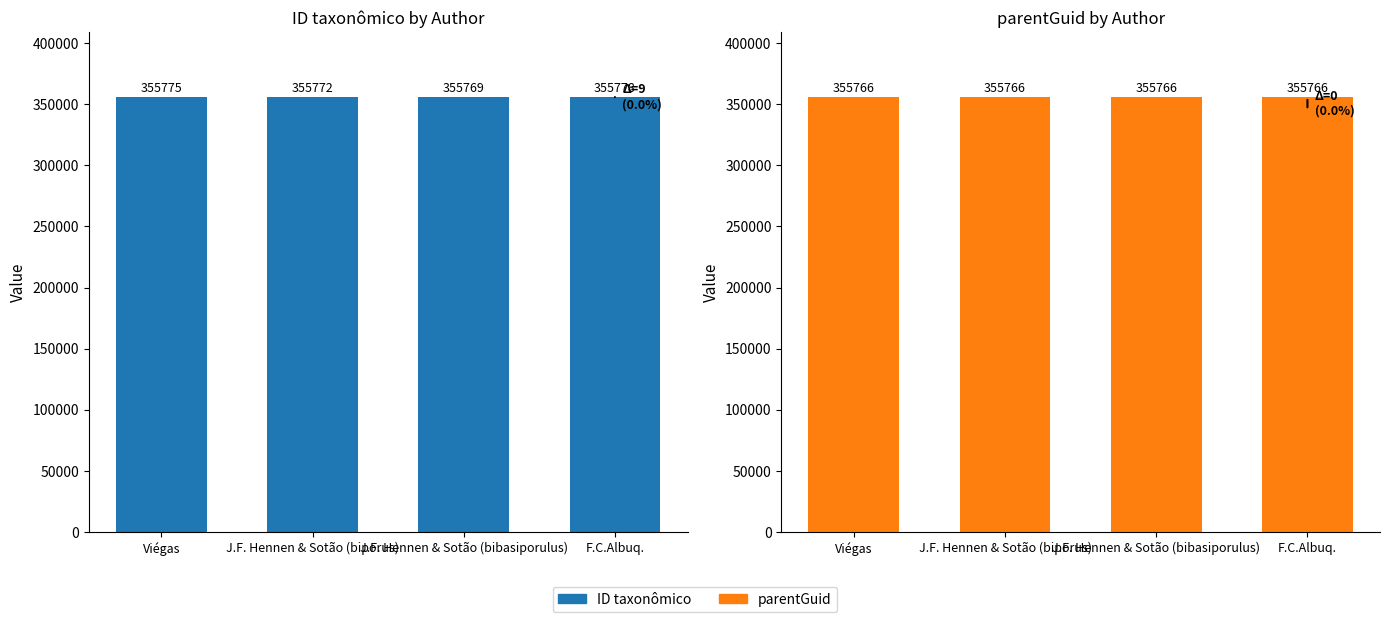

What is the difference between the highest and lowest values at J.F. Hennen & Sotão (bibasiporulus)?

3